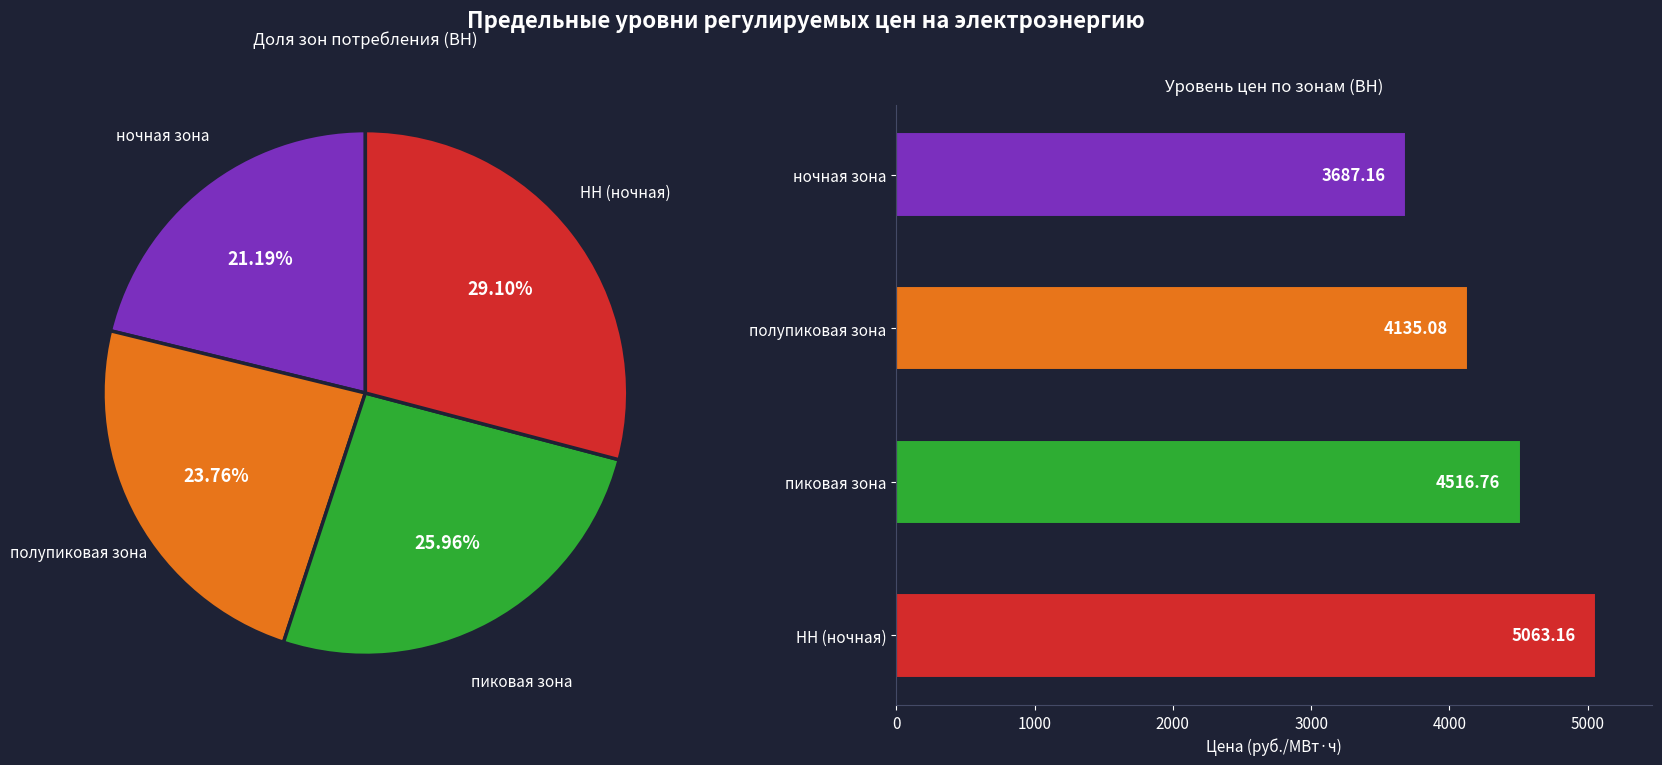

Is the sum of пиковая зона and полупиковая зона greater than half?

No